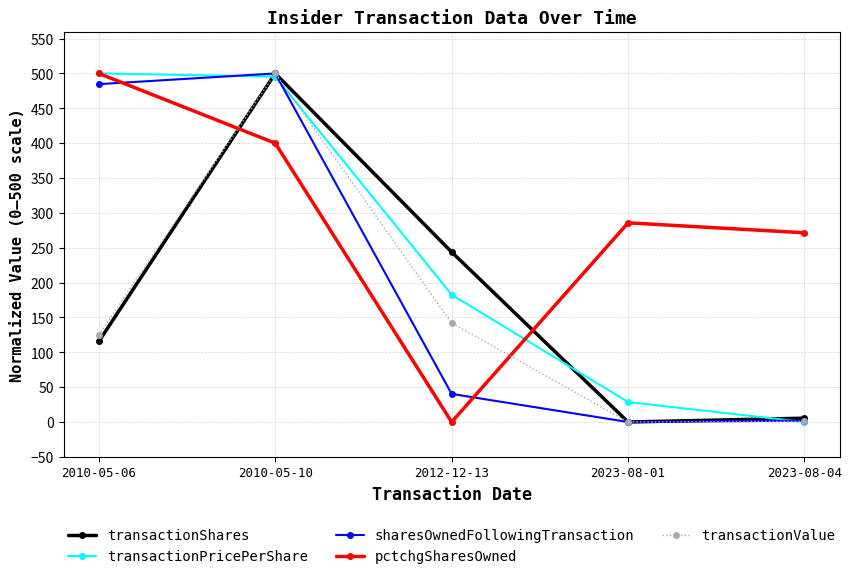

Is the value of sharesOwnedFollowingTransaction at 2023-08-01 greater than the value of transactionPricePerShare at 2010-05-06?

No